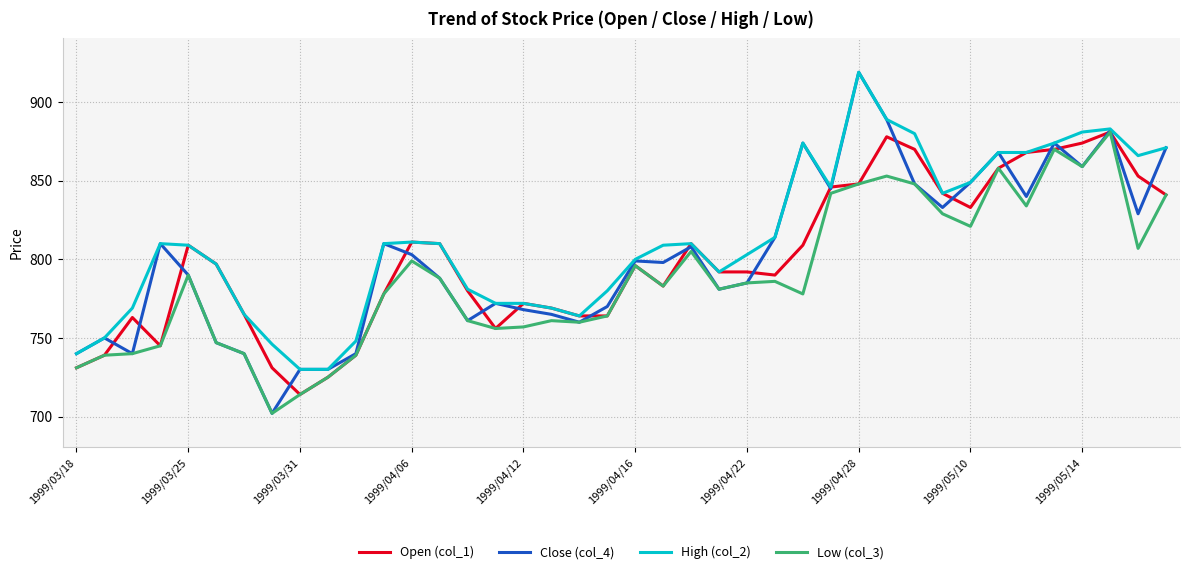

What is the smallest value displayed?

702